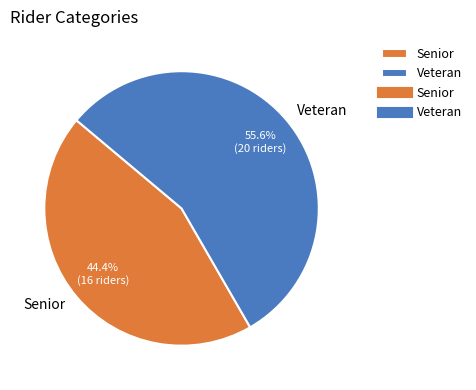

Which slice is the largest?

Veteran